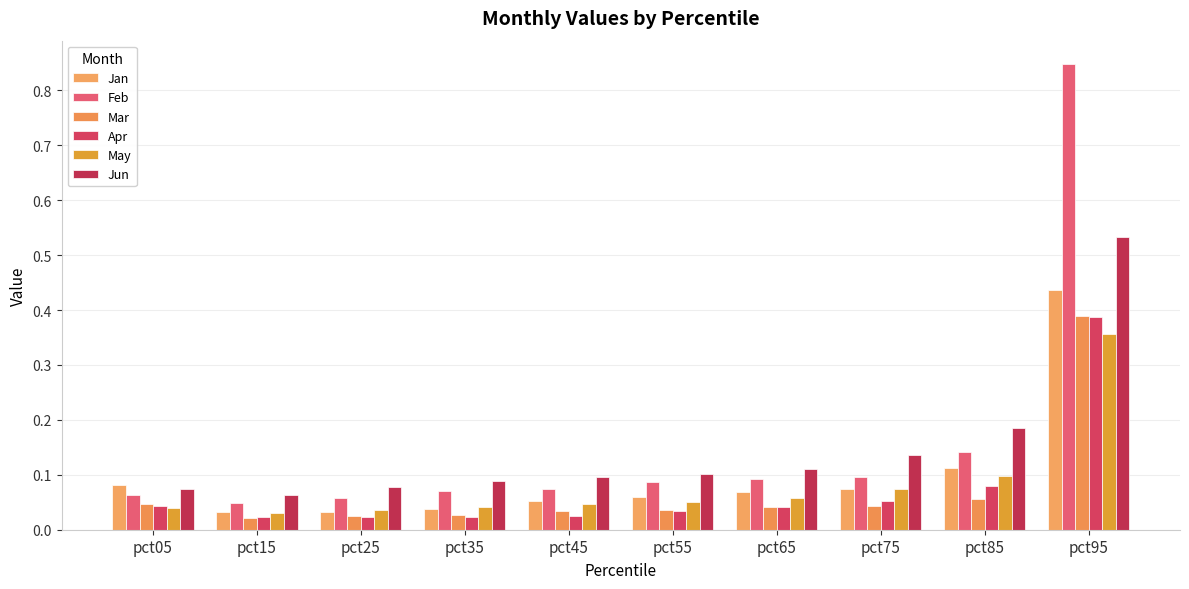

Reading left to right, transcribe all the data shown in this chart.

Jan: pct05=0.1	pct15=0.0	pct25=0.0	pct35=0.0	pct45=0.1	pct55=0.1	pct65=0.1	pct75=0.1	pct85=0.1	pct95=0.4
Feb: pct05=0.1	pct15=0.0	pct25=0.1	pct35=0.1	pct45=0.1	pct55=0.1	pct65=0.1	pct75=0.1	pct85=0.1	pct95=0.8
Mar: pct05=0.0	pct15=0.0	pct25=0.0	pct35=0.0	pct45=0.0	pct55=0.0	pct65=0.0	pct75=0.0	pct85=0.1	pct95=0.4
Apr: pct05=0.0	pct15=0.0	pct25=0.0	pct35=0.0	pct45=0.0	pct55=0.0	pct65=0.0	pct75=0.1	pct85=0.1	pct95=0.4
May: pct05=0.0	pct15=0.0	pct25=0.0	pct35=0.0	pct45=0.0	pct55=0.0	pct65=0.1	pct75=0.1	pct85=0.1	pct95=0.4
Jun: pct05=0.1	pct15=0.1	pct25=0.1	pct35=0.1	pct45=0.1	pct55=0.1	pct65=0.1	pct75=0.1	pct85=0.2	pct95=0.5